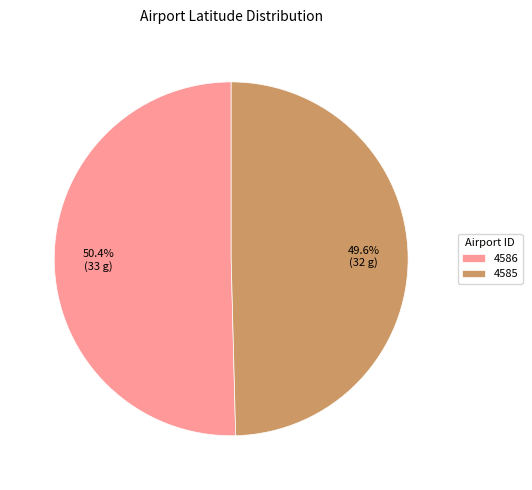

Which has a higher value, 4586 or 4585?

4586